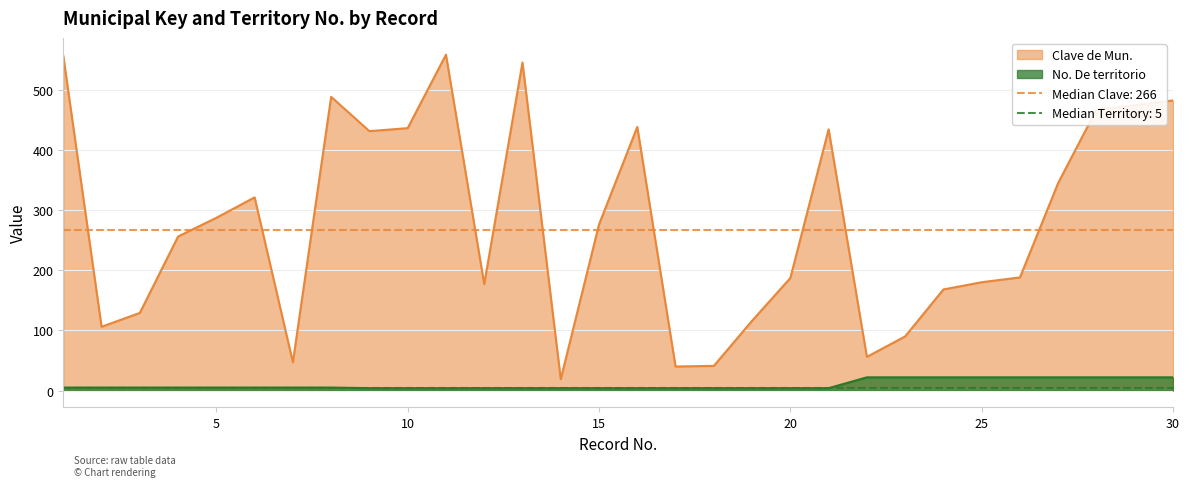

Between 13 and 30, which series saw the biggest shift?

Clave de Mun.